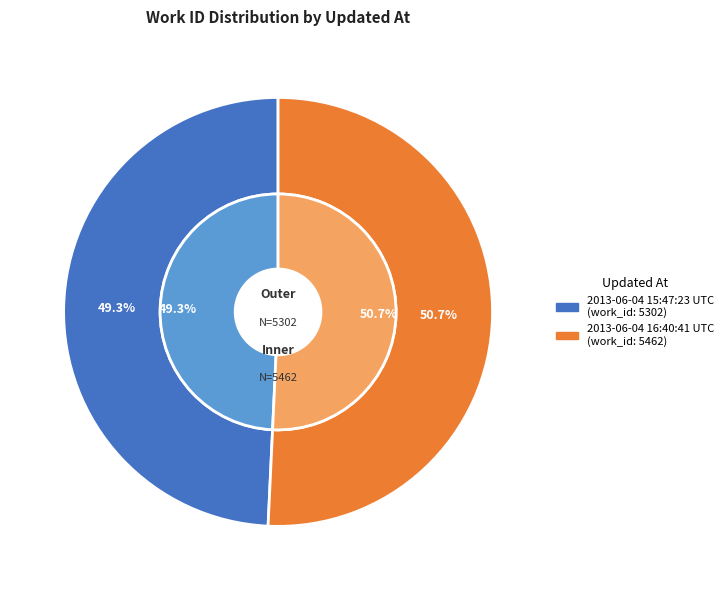

How many segments does this pie chart have?

2